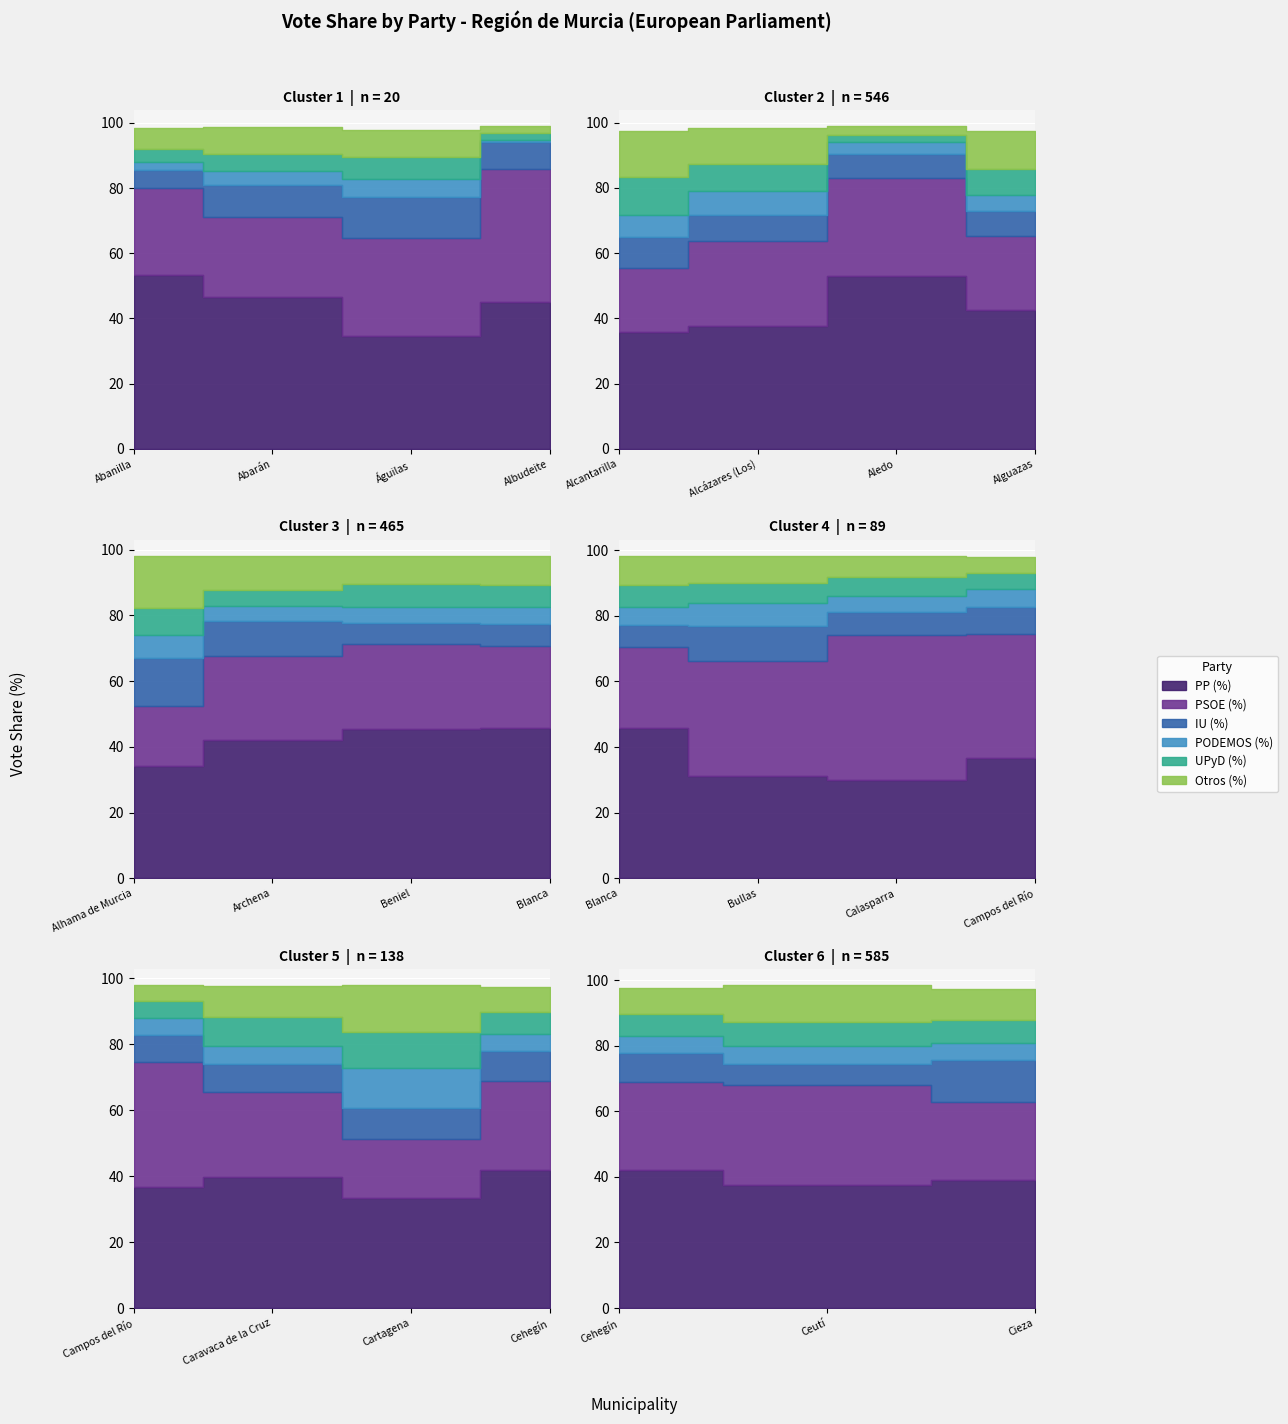

Is it true that Otros (%) equals 4.8 at Campos del Río?

True